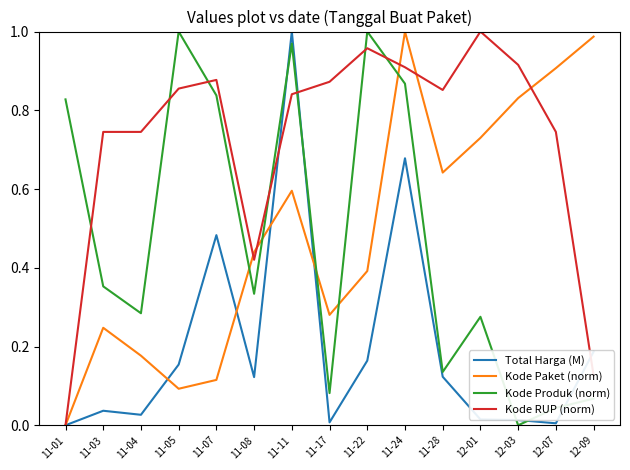

How many distinct data groups are displayed?

4